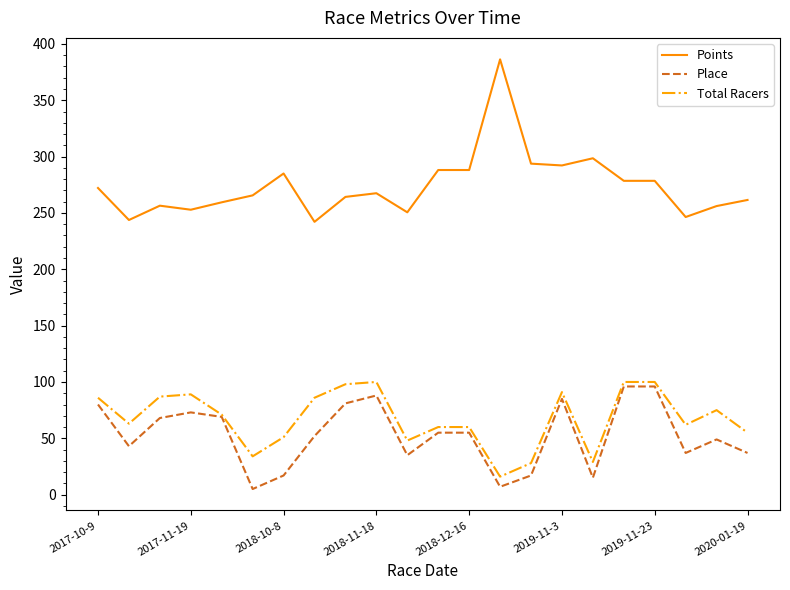

True or false: Points and Total Racers intersect in this chart.

False